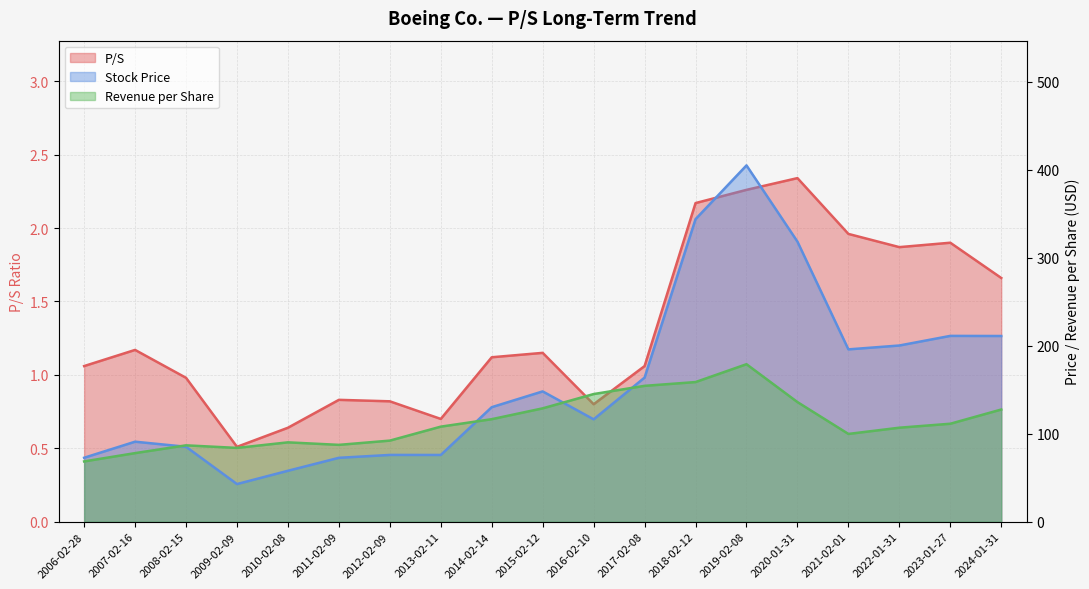

Which series ends up on top after the final intersection of Stock Price and Revenue per Share?

Stock Price